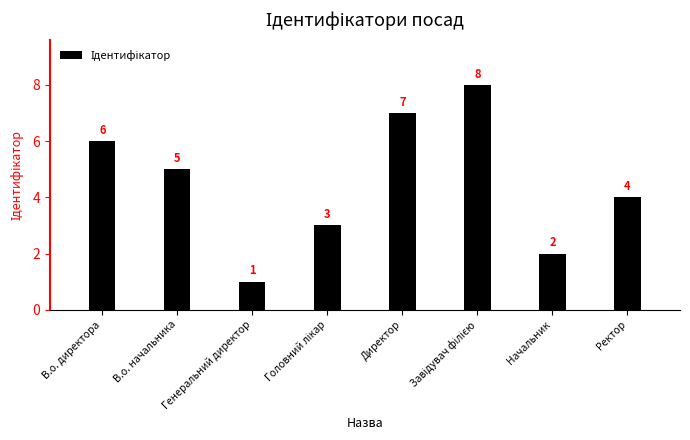

What is the difference between the maximum and second lowest values?

6